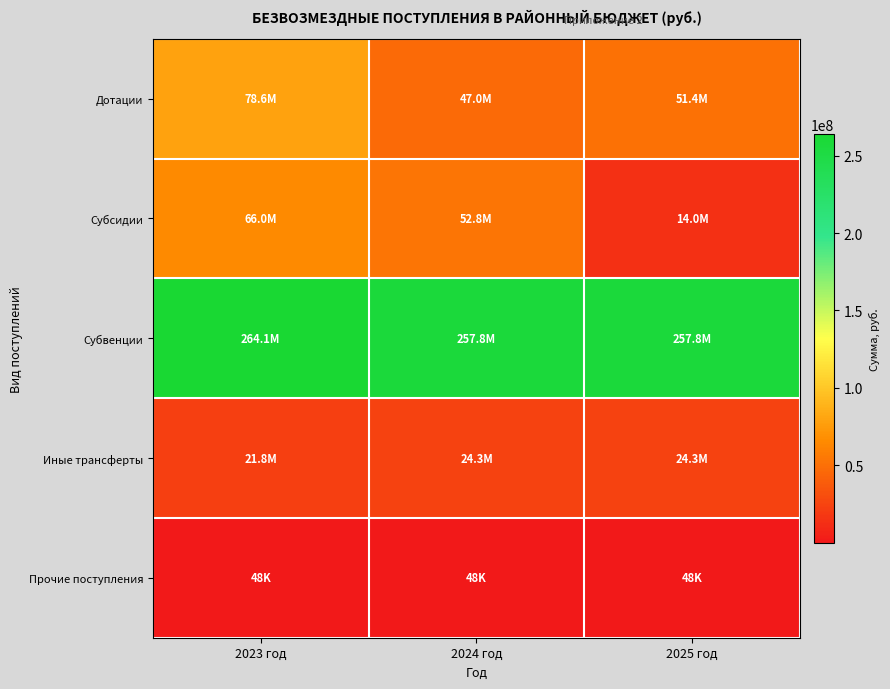

Which series changed the most between 2023 год and 2025 год?

Субсидии